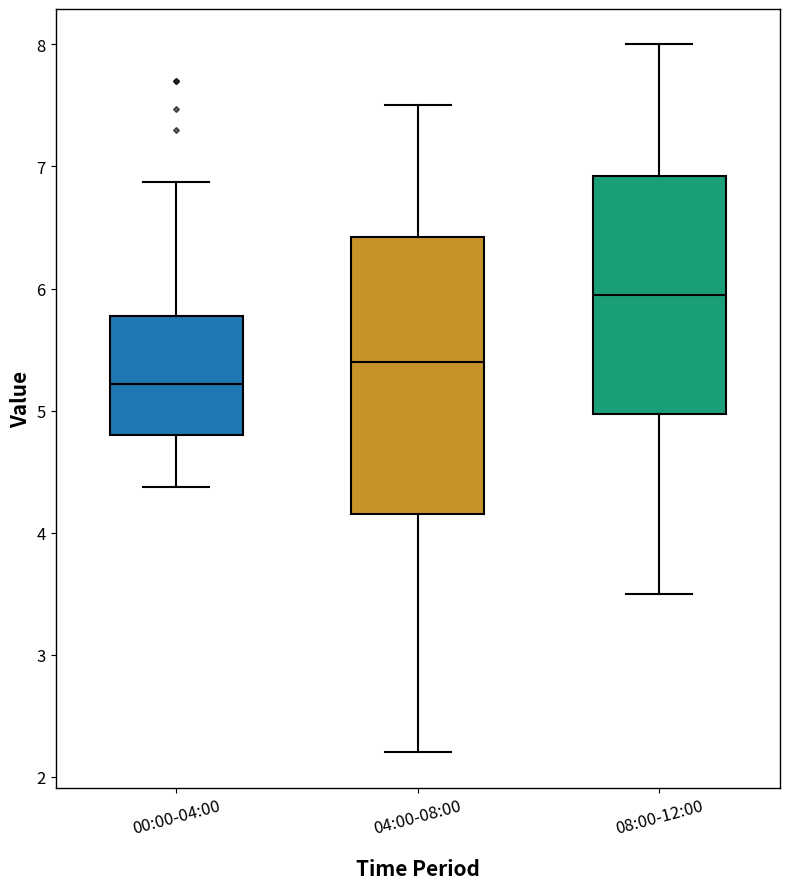

Which box is the tallest, from its lower edge to its upper edge?

04:00-08:00